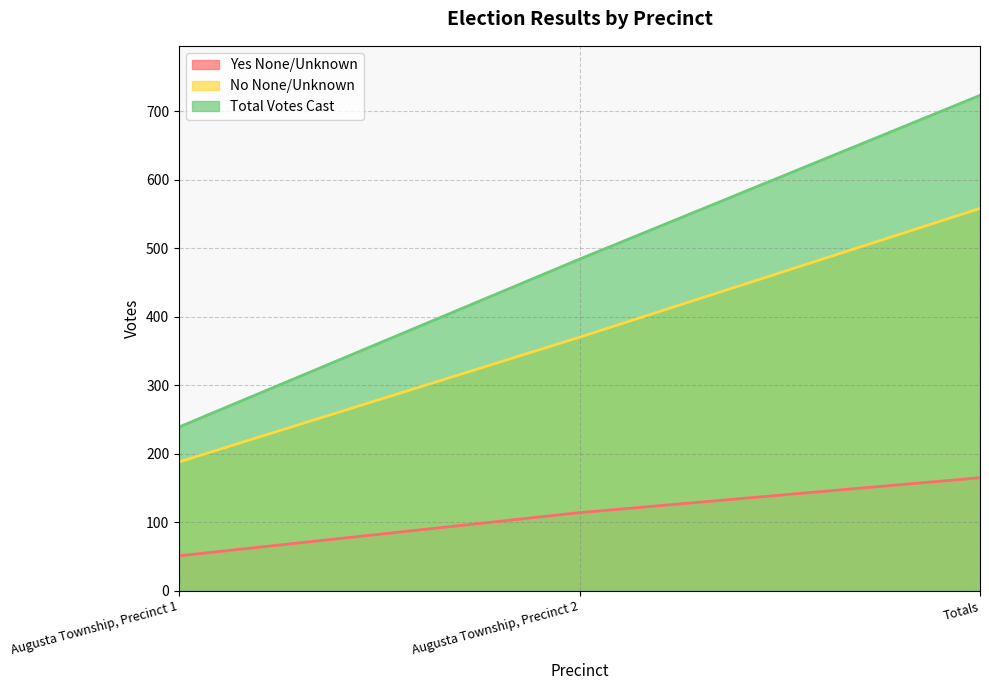

Is it true that Total Votes Cast equals 484 at Augusta Township, Precinct 2?

True